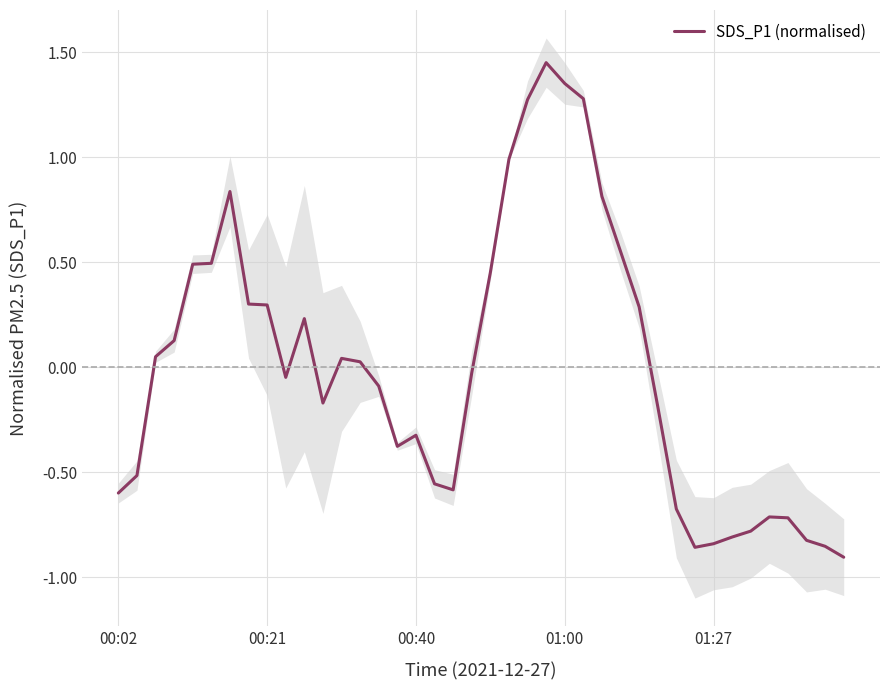

The SDS_P1 (normalised) series shows 0.2 at 00:21. True or false?

False